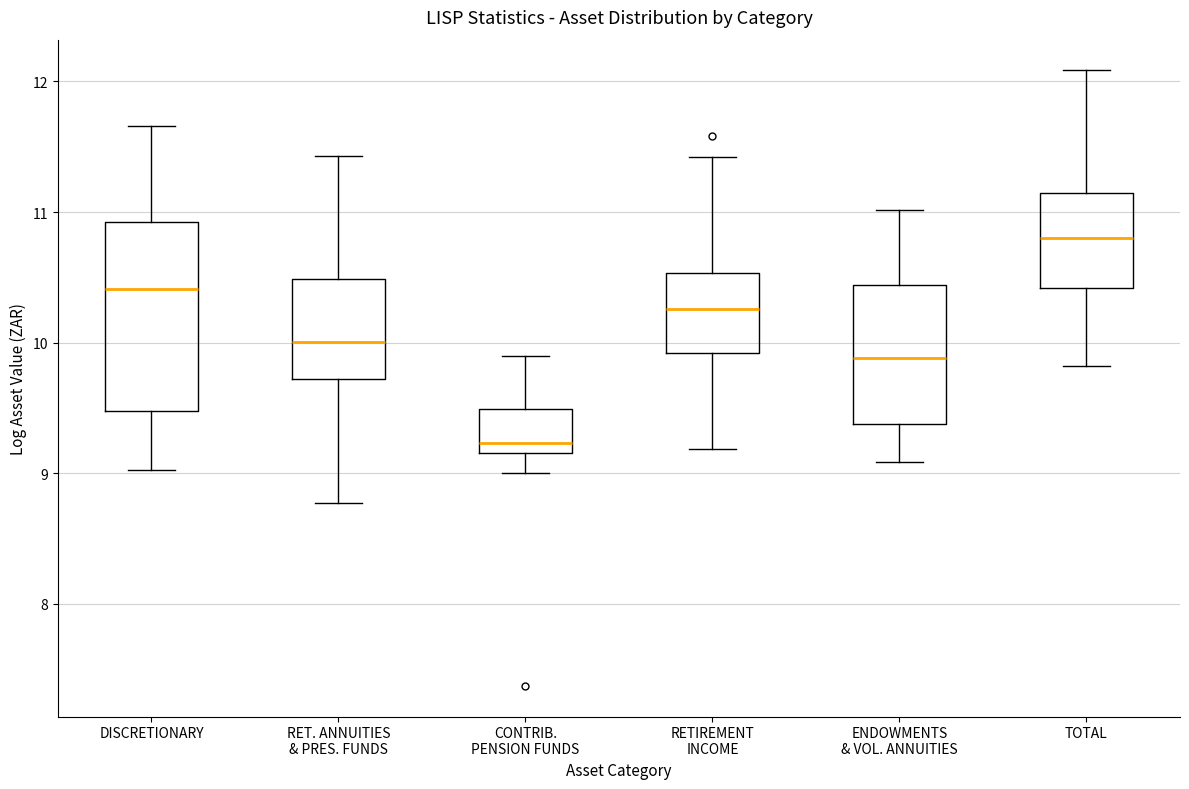

Which box is the tallest, from its lower edge to its upper edge?

DISCRETIONARY